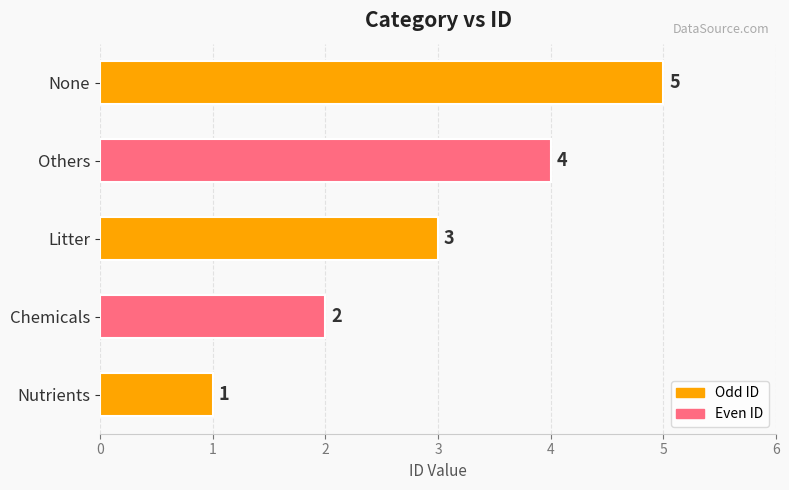

Rank the categories by value from highest to lowest.

None, Others, Litter, Chemicals, Nutrients